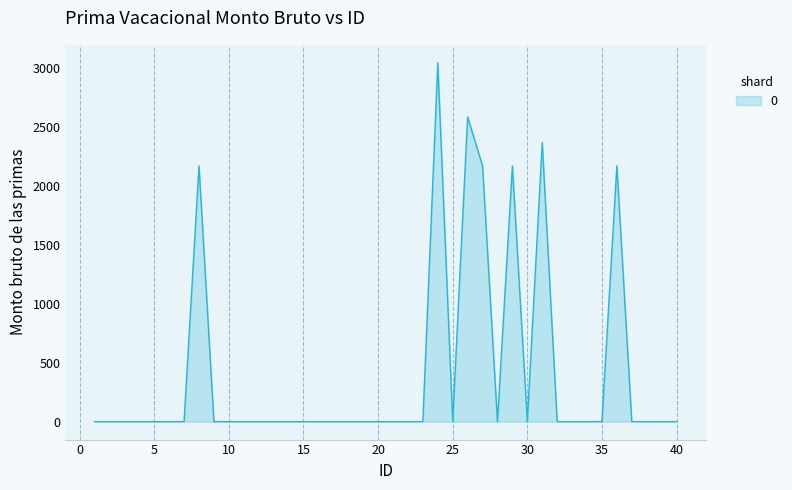

What is the difference between the maximum and minimum values?

3042.3